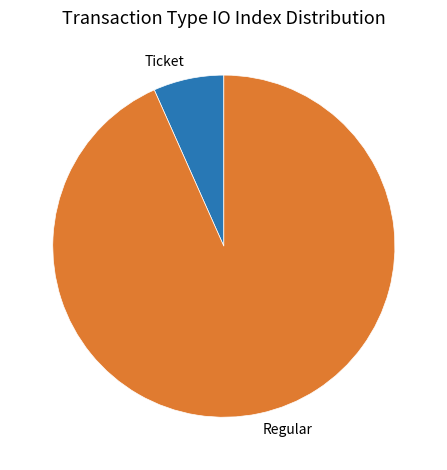

The Regular slice represents 93% of the pie. True or false?

True